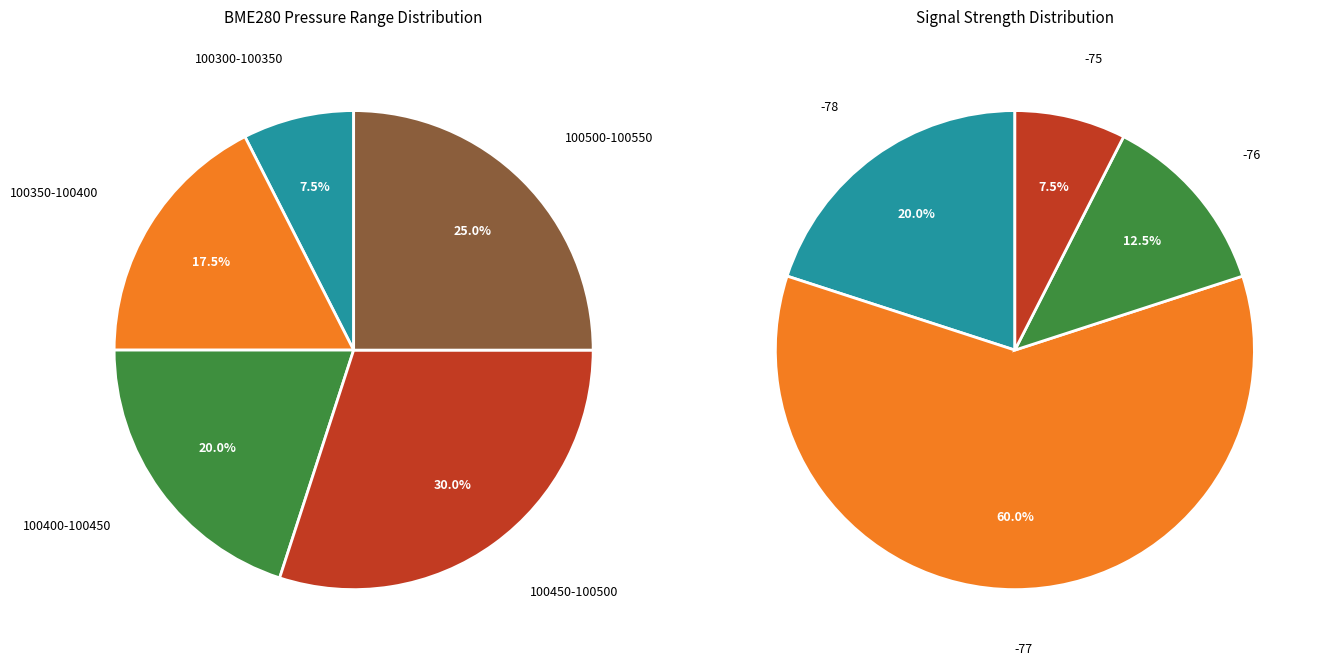

Is there any slice that represents more than half of the pie?

No